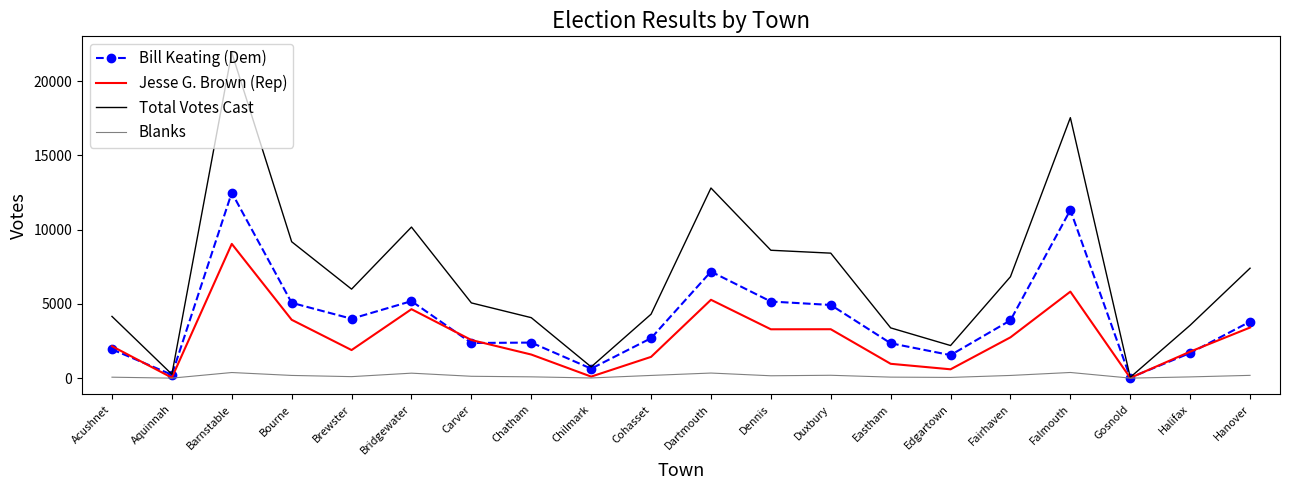

The value of Jesse G. Brown (Rep) at Cohasset is 1433. True or false?

True